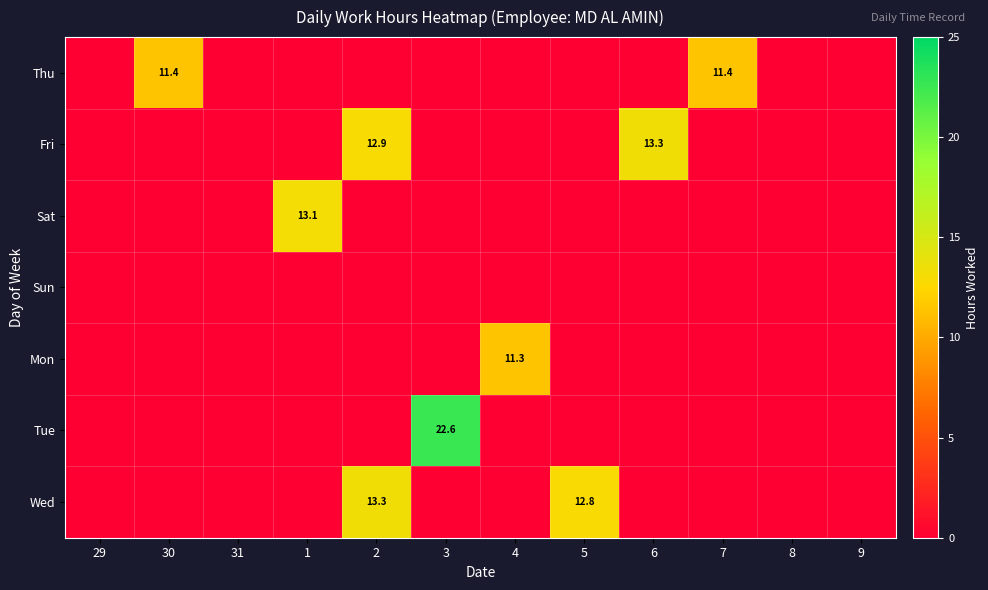

What is the difference between the highest and lowest values at 5?

12.8